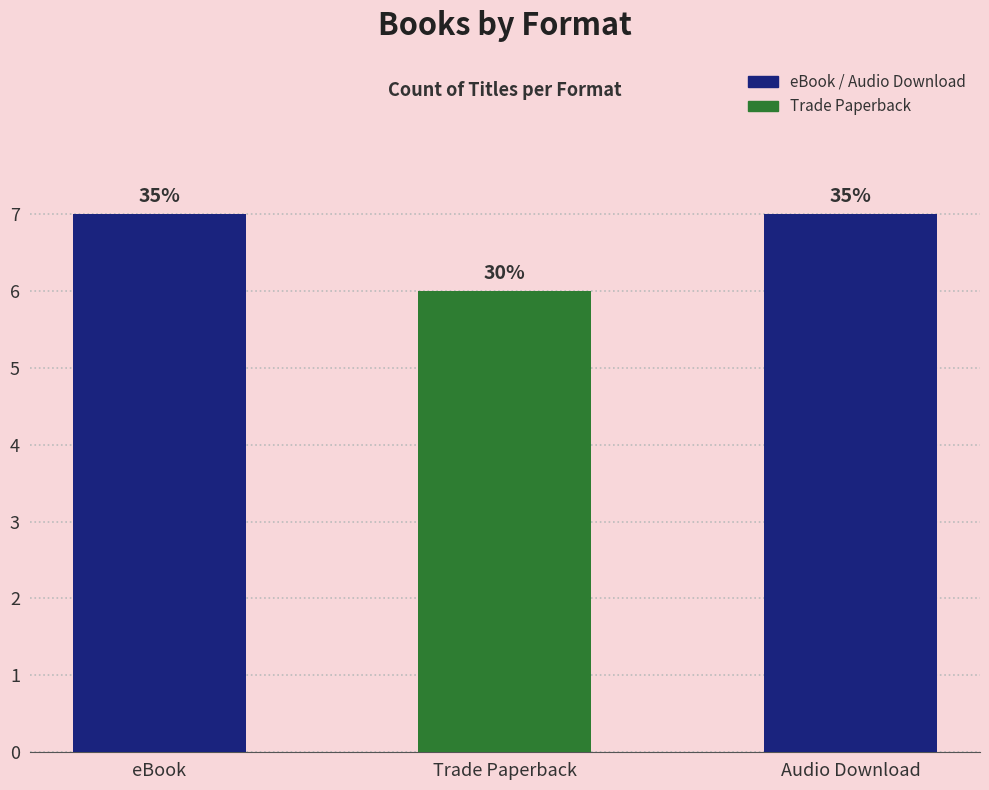

Rank the categories by value from lowest to highest.

Trade Paperback, eBook, Audio Download